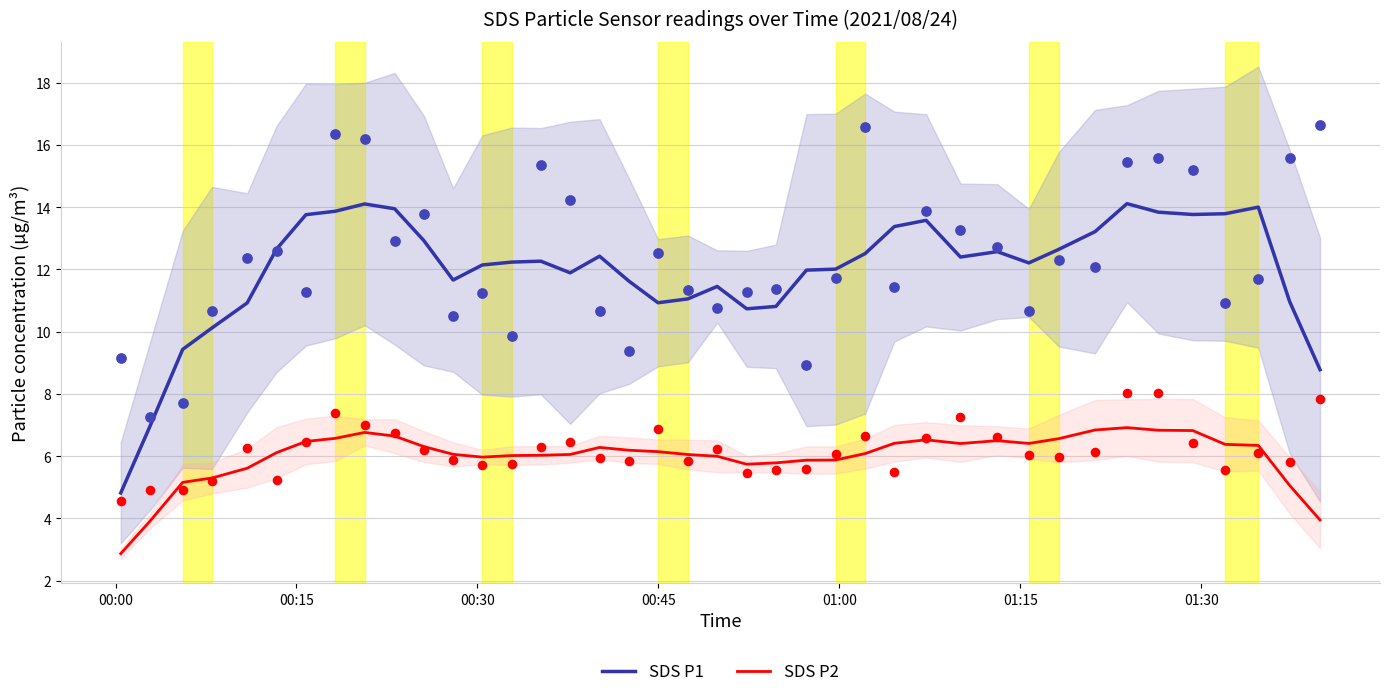

Which series reaches the maximum Y coordinate?

SDS P1